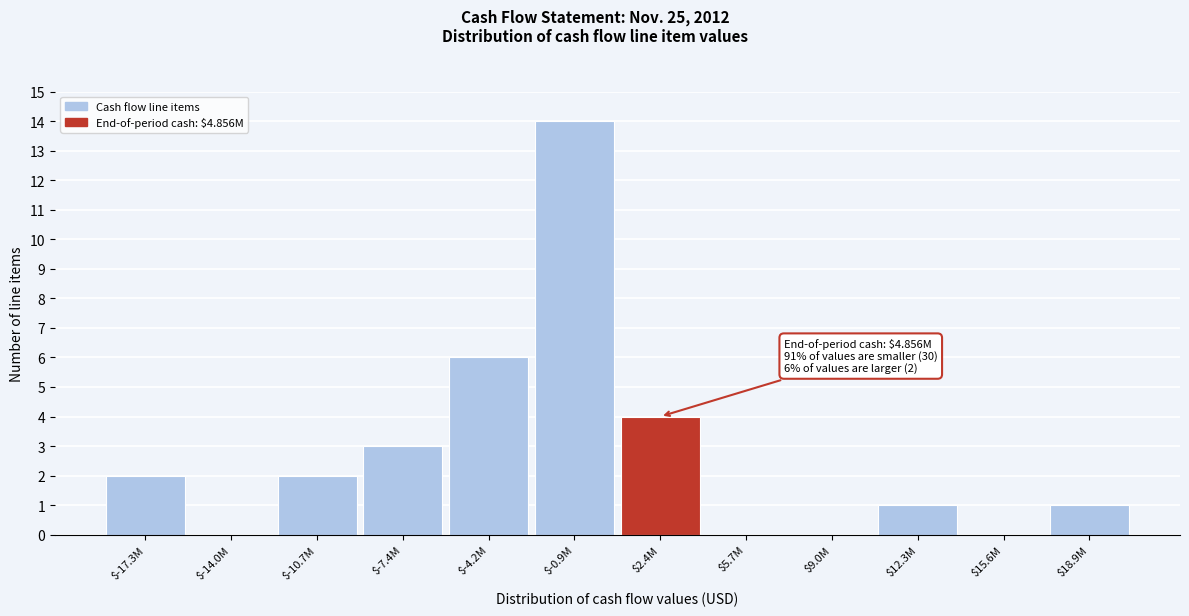

Which category has the highest value across all series?

$-0.9M